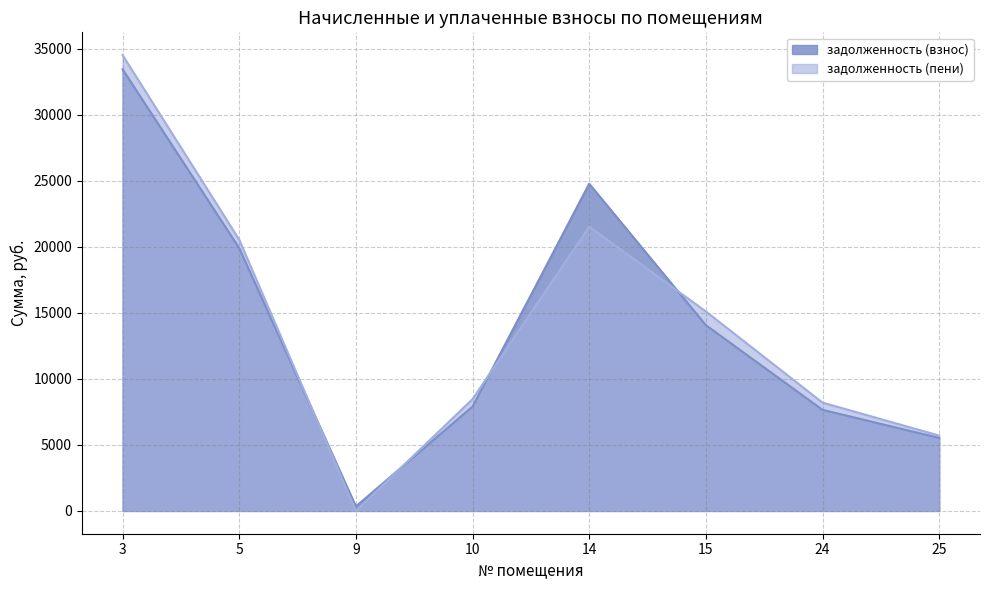

What is the spread (max minus min) of values at 3?

1074.5